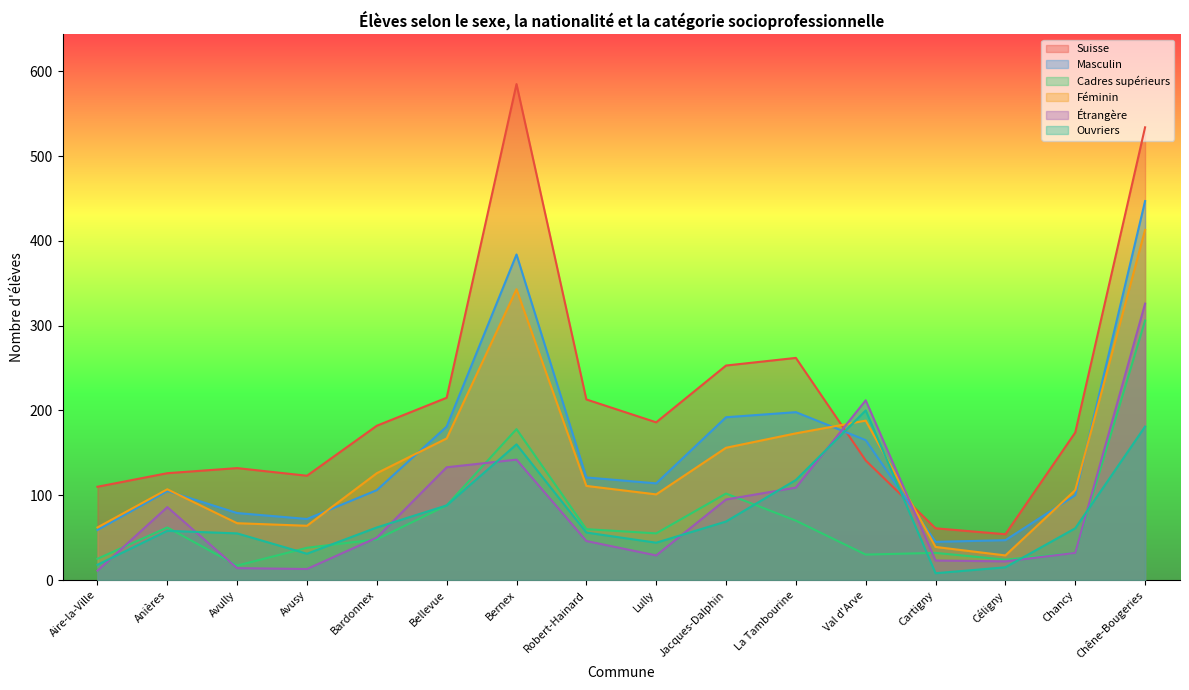

What is the label of the 6th point from the left?

Bellevue